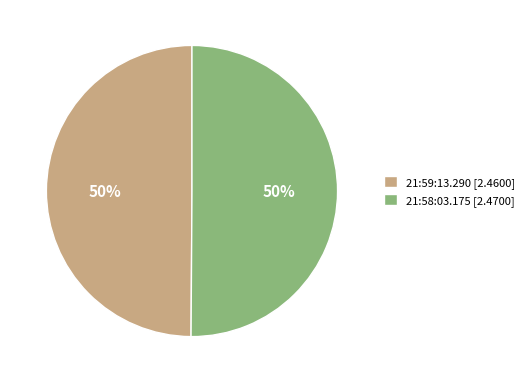

Combined, do 21:59:13.290 [2.4600] and 21:58:03.175 [2.4700] account for over 50%?

Yes